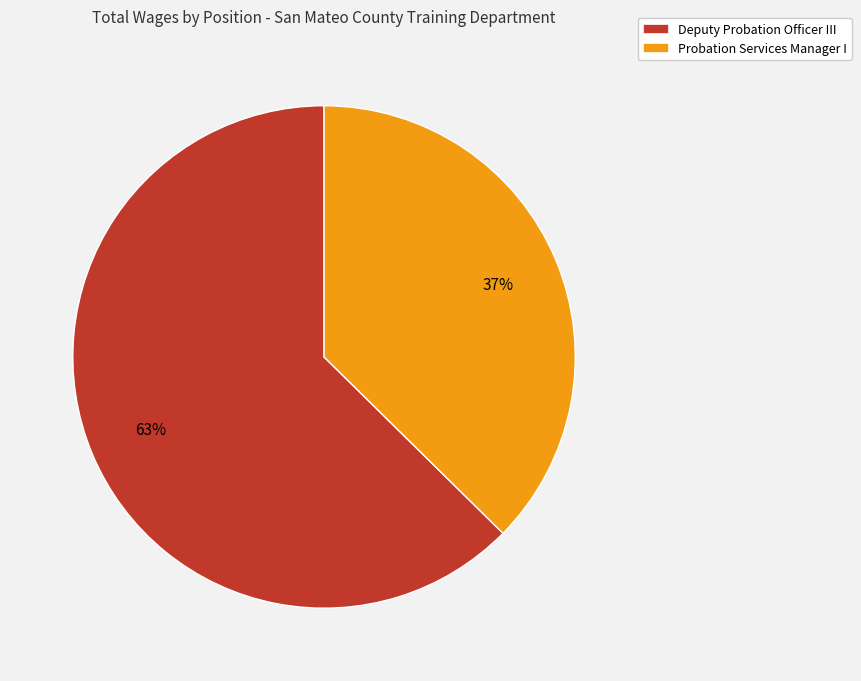

The Deputy Probation Officer III slice represents 63% of the pie. True or false?

True